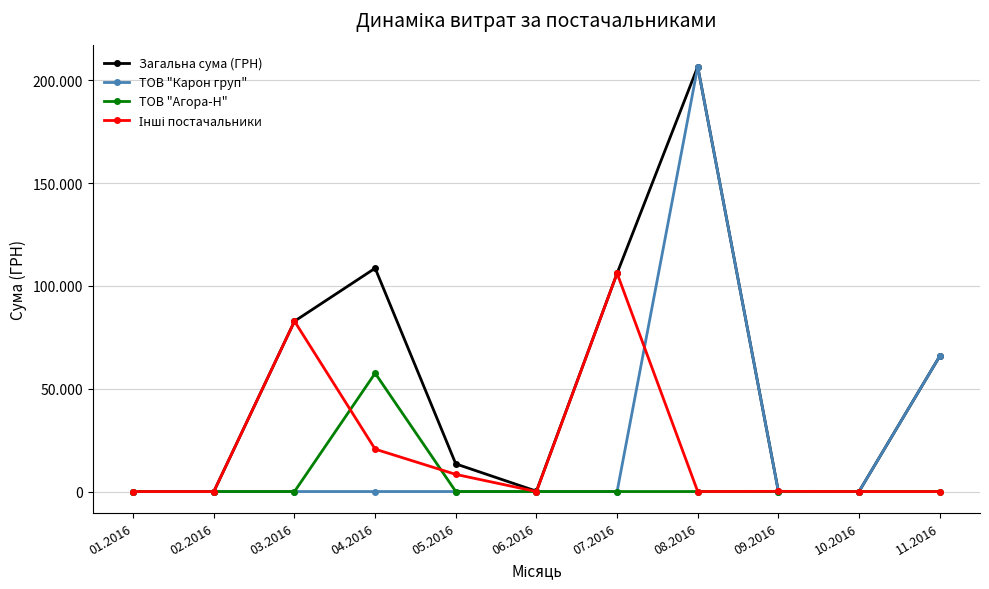

What is the highest value of the Інші постачальники series?

106147.3